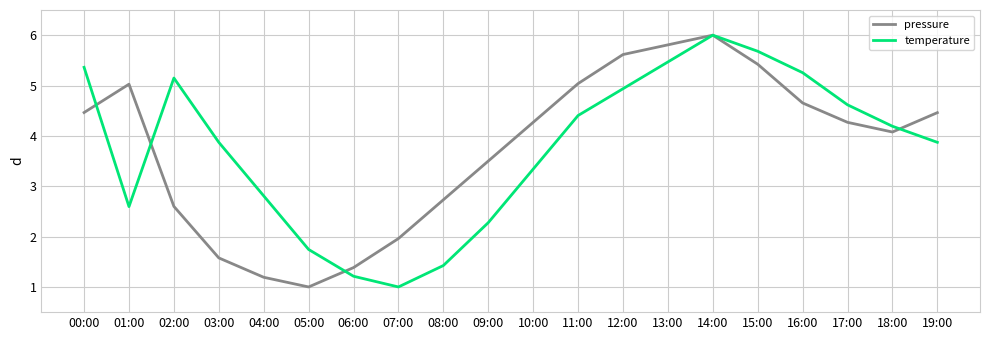

What is the difference between the highest and lowest values at 01:00?

2.4